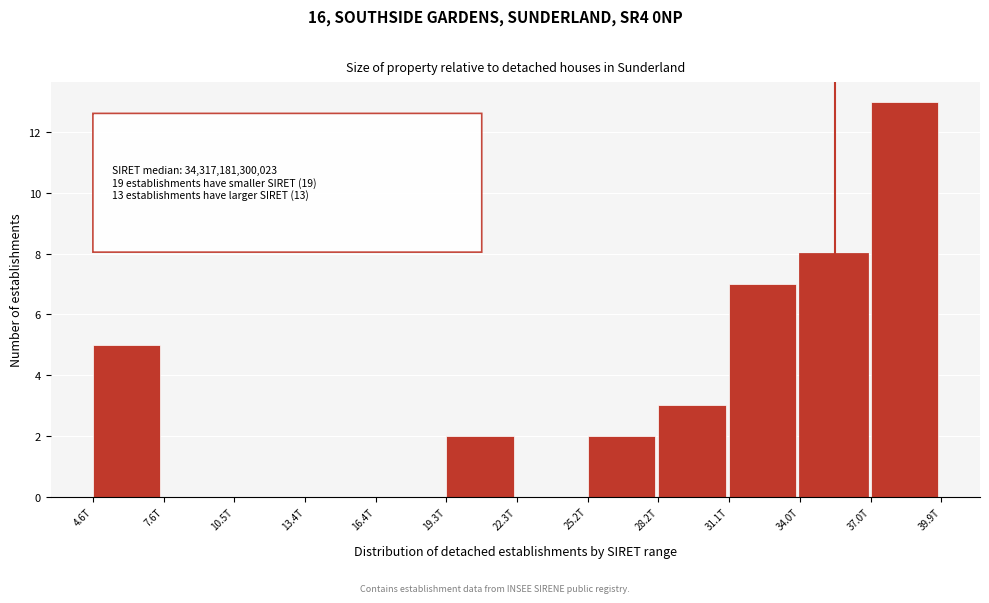

Reading right to left, what are all the values shown in this chart?

37.0T=13	34.0T=8	31.1T=7	28.2T=3	25.2T=2	22.3T=0	19.3T=2	16.4T=0	13.4T=0	10.5T=0	7.6T=0	4.6T=5